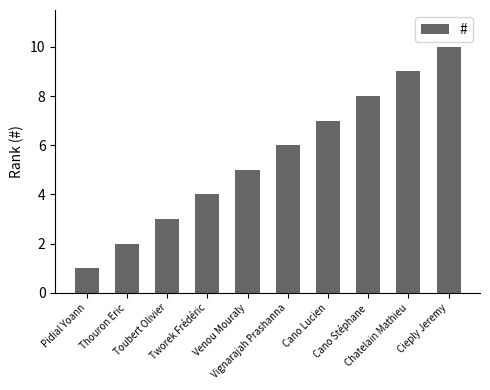

Reading right to left, list all the values displayed in this chart.

Cieply Jeremy=10	Chatelain Mathieu=9	Cano Stéphane=8	Cano Lucien=7	Vignarajah Prashanna=6	Venou Mouraly=5	Tworek Frédéric=4	Toubert Olivier=3	Thouron Eric=2	Pidial Yoann=1